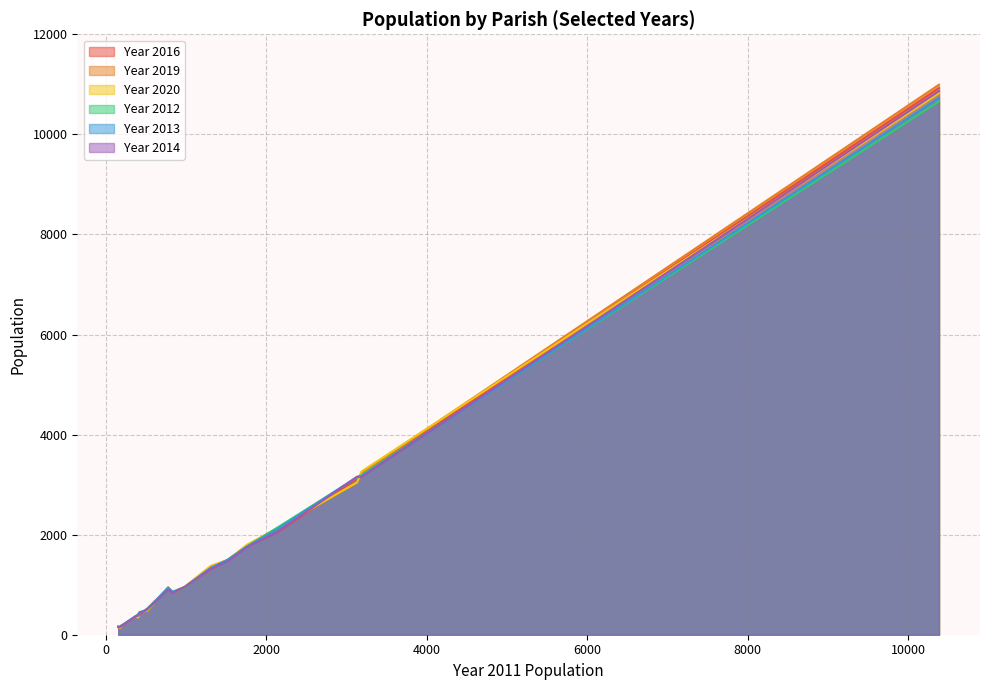

What is the greatest value displayed?

10992